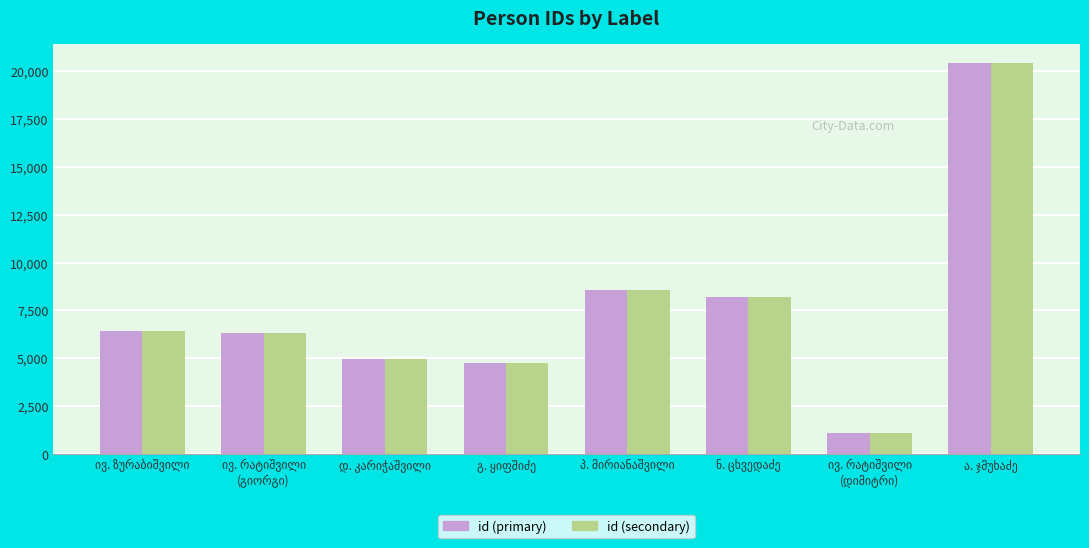

What is the minimum value shown in the chart?

1121